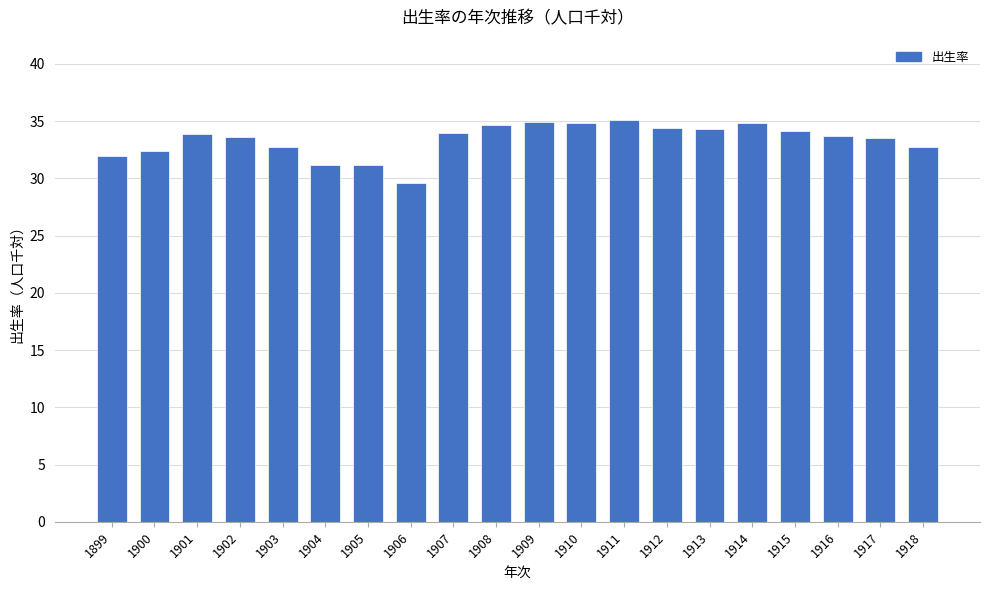

What is the greatest value displayed?

35.1